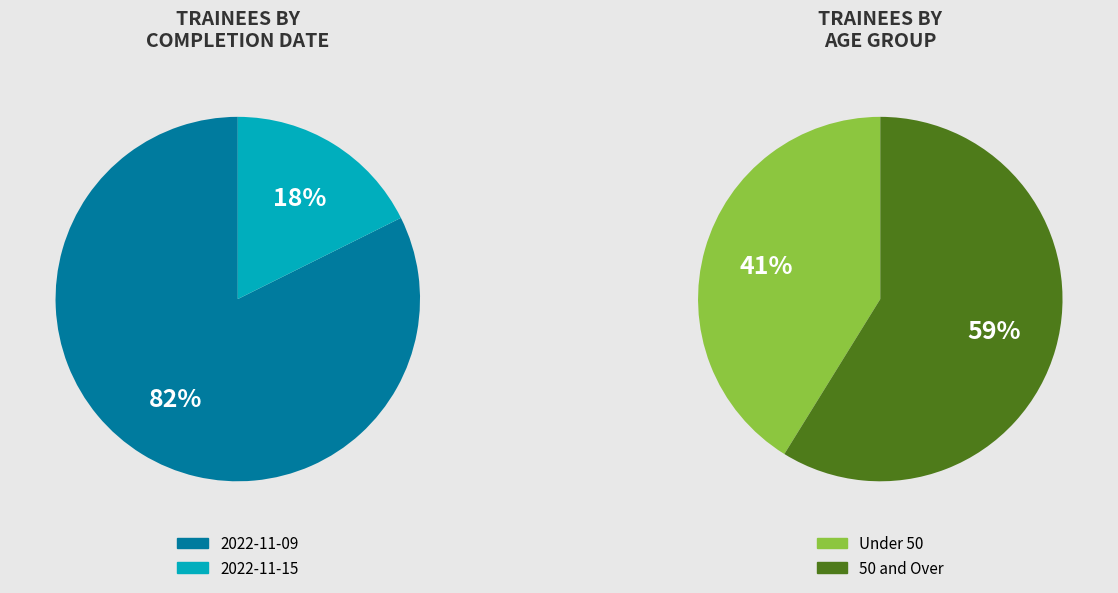

What percentage is the 2022-11-15 slice, to the nearest percent?

18%